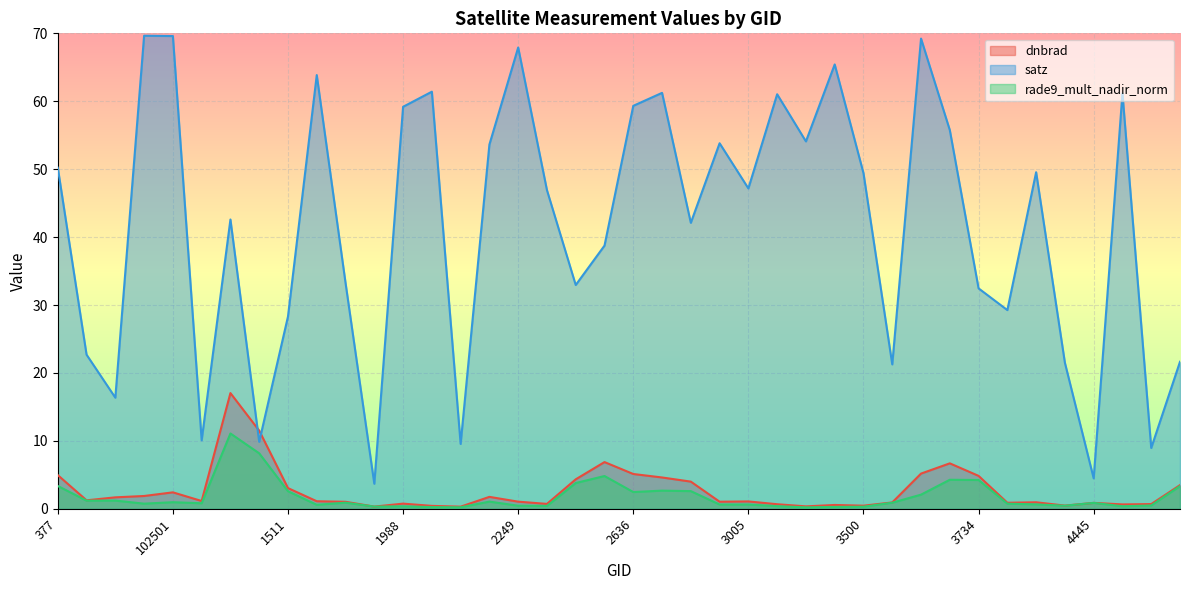

Which series changed the most between 1511 and 1889?

satz